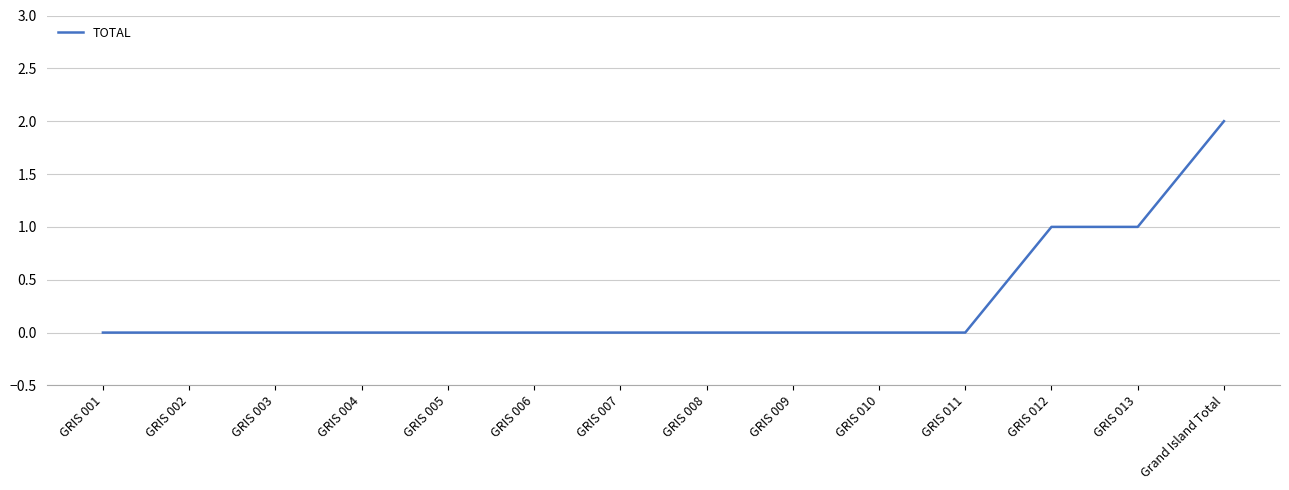

Which label corresponds to the largest value in the chart?

Grand Island Total